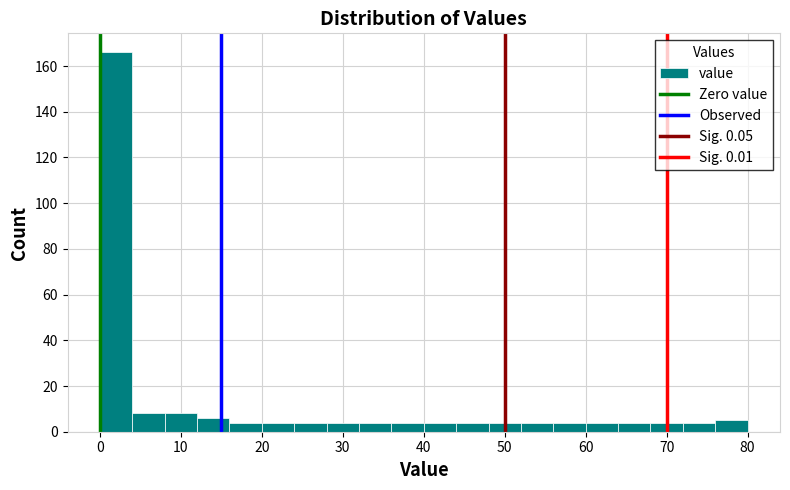

Over which range of the x-axis is the bar tallest?

0 to 4